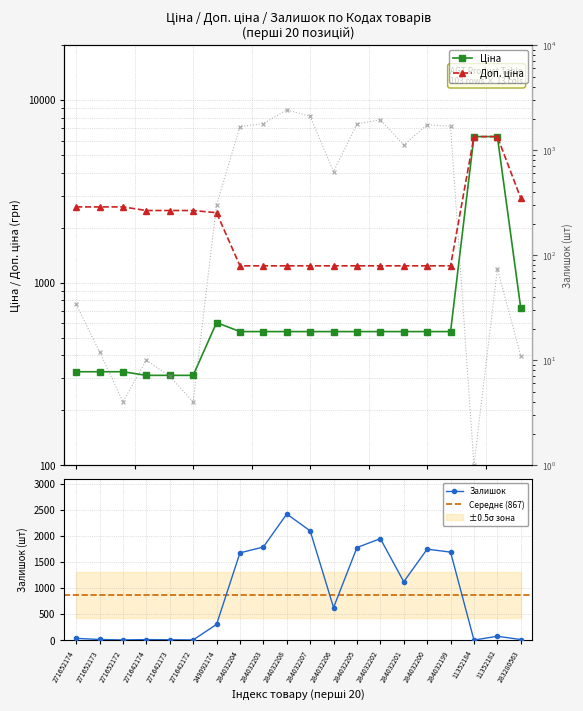

Does the chart have visible grid lines?

Yes